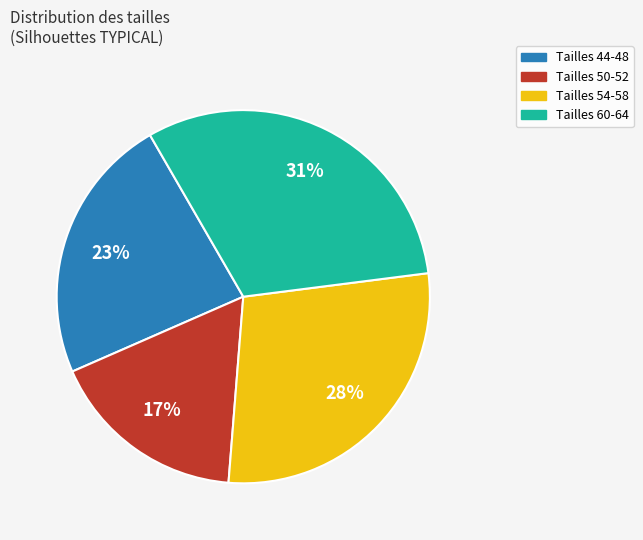

How many slices are in this pie chart?

4